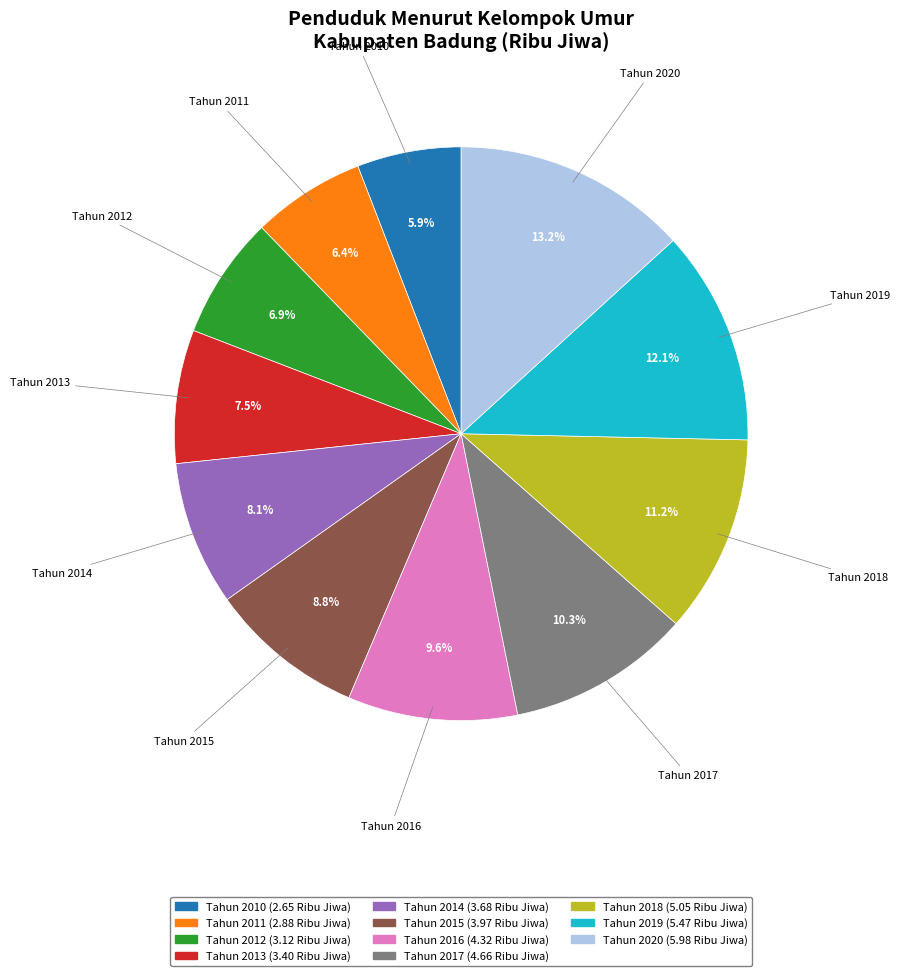

How many slices are in this pie chart?

11